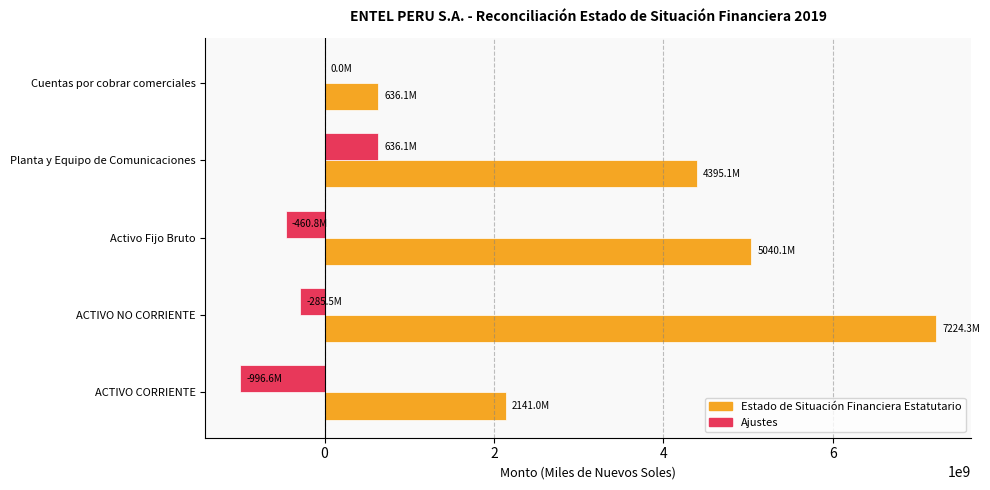

Which series changed the most between ACTIVO CORRIENTE and ACTIVO NO CORRIENTE?

Estado de Situación Financiera Estatutario